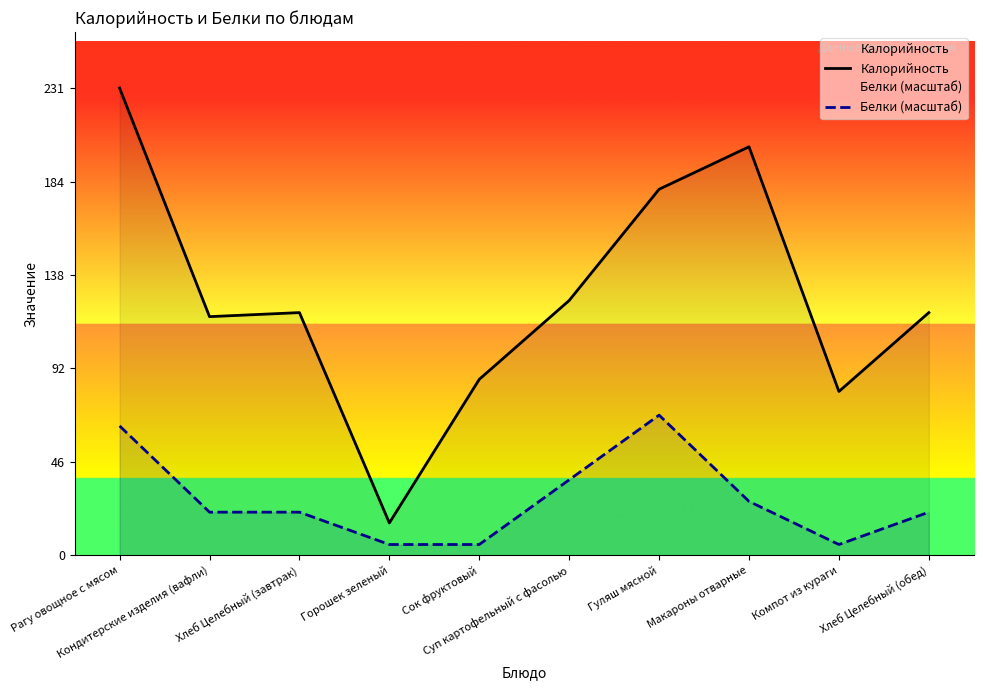

At which category does Калорийность reach its first local valley?

Кондитерские изделия (вафли)